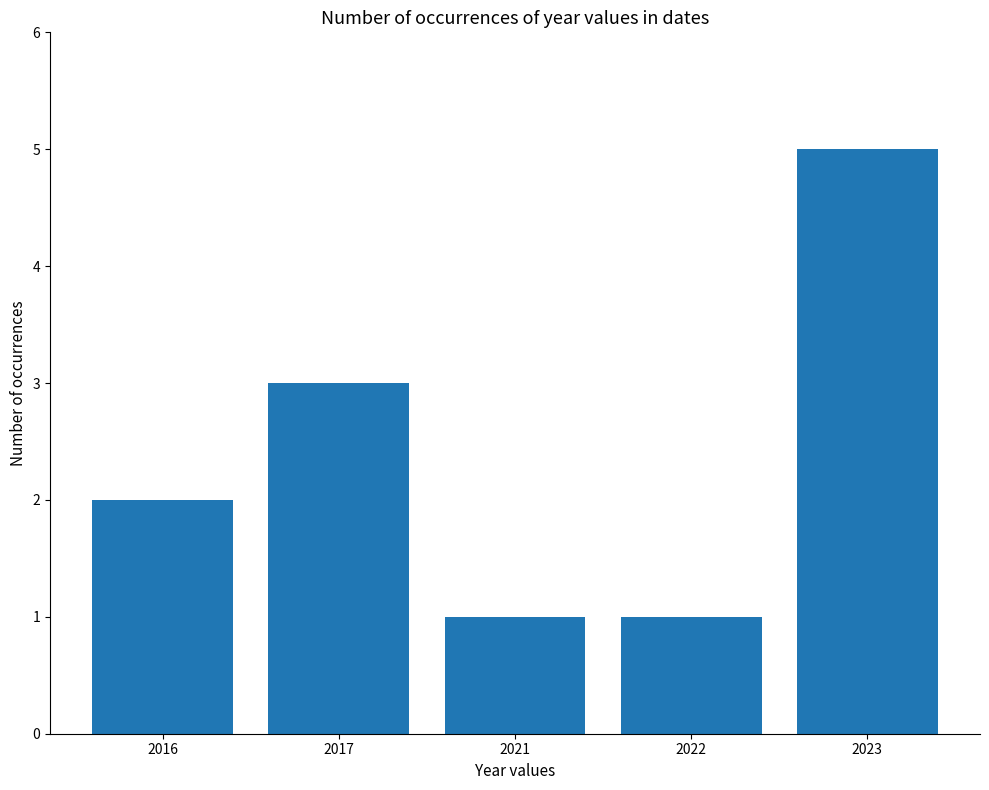

What is the maximum value shown in the chart?

5